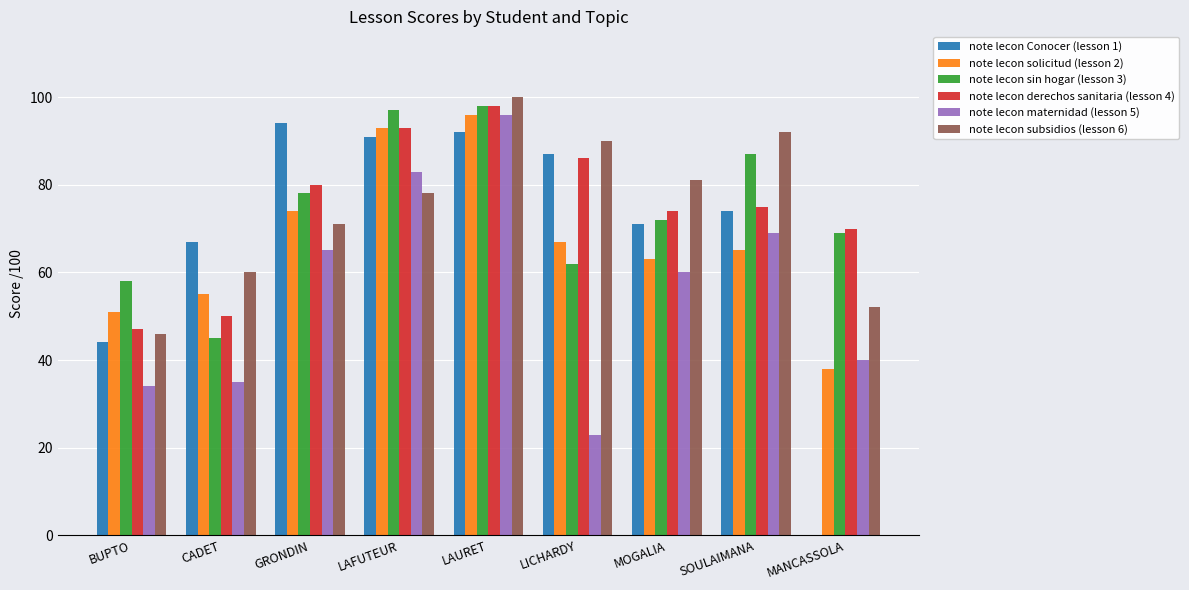

Where does the note lecon sin hogar (lesson 3) series first go above 72?

GRONDIN